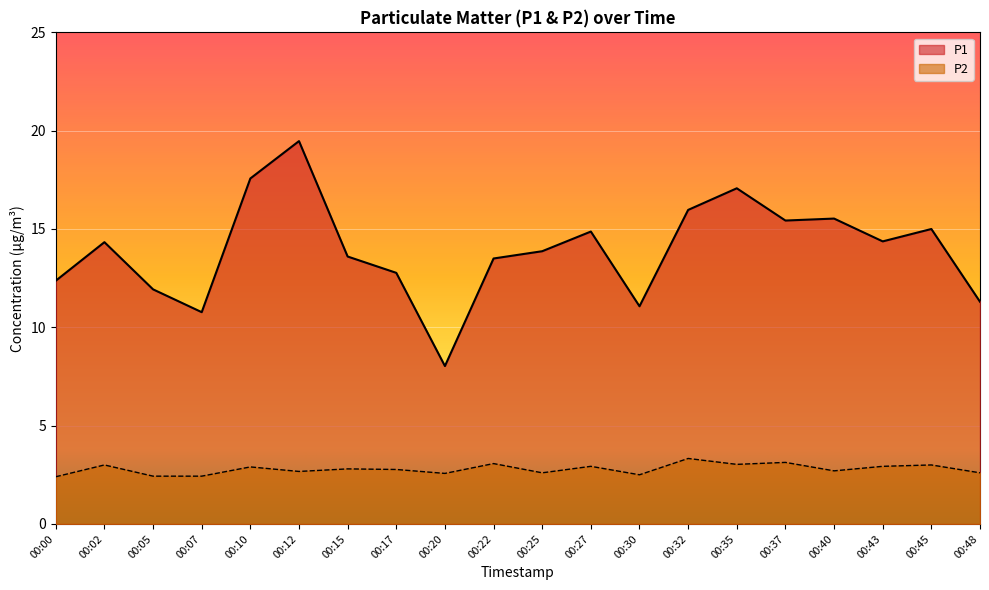

List the labels in order of P2 value, largest first.

00:32, 00:37, 00:22, 00:35, 00:02, 00:45, 00:27, 00:43, 00:10, 00:15, 00:17, 00:40, 00:12, 00:25, 00:48, 00:20, 00:30, 00:05, 00:07, 00:00